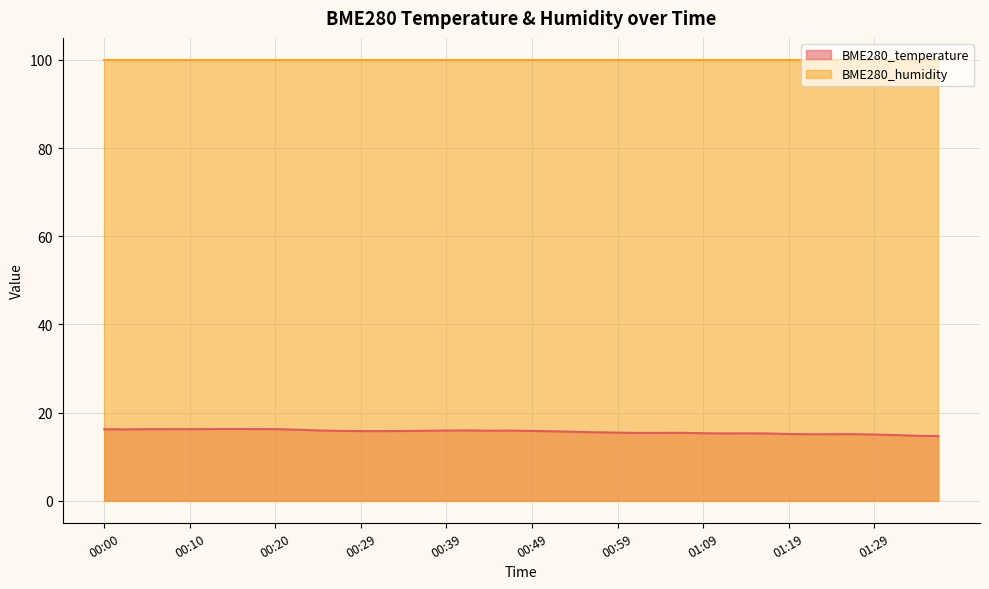

List the labels in order of value, smallest first.

01:36, 01:34, 01:31, 01:29, 01:21, 01:24, 01:26, 01:19, 01:16, 01:11, 01:14, 01:09, 01:01, 01:04, 01:06, 00:59, 00:56, 00:54, 00:51, 00:32, 00:29, 00:34, 00:27, 00:49, 00:37, 00:44, 00:47, 00:39, 00:24, 00:42, 00:22, 00:02, 00:00, 00:05, 00:07, 00:10, 00:20, 00:12, 00:17, 00:15